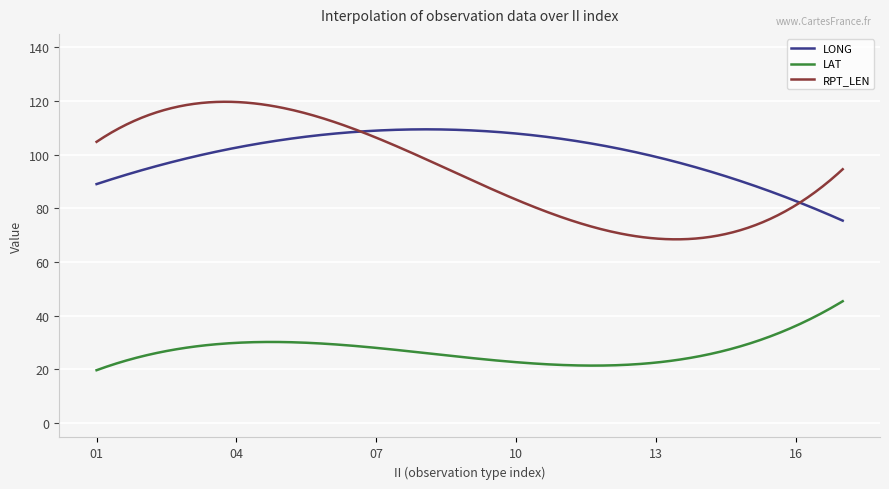

At which category is the sum across all series the highest?

04